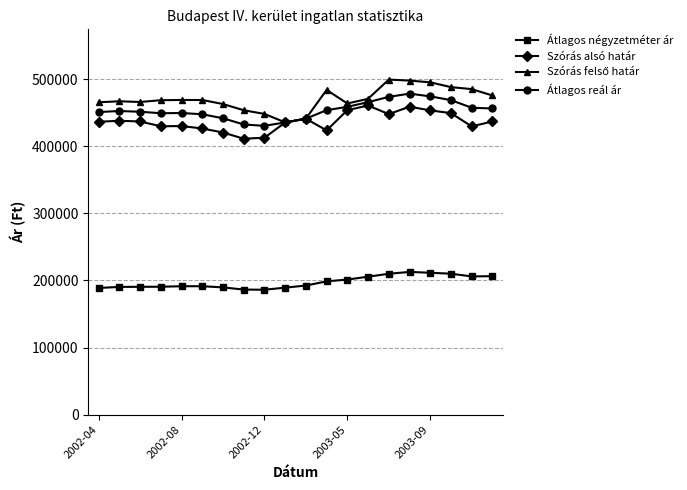

What is the smallest value displayed?

186231